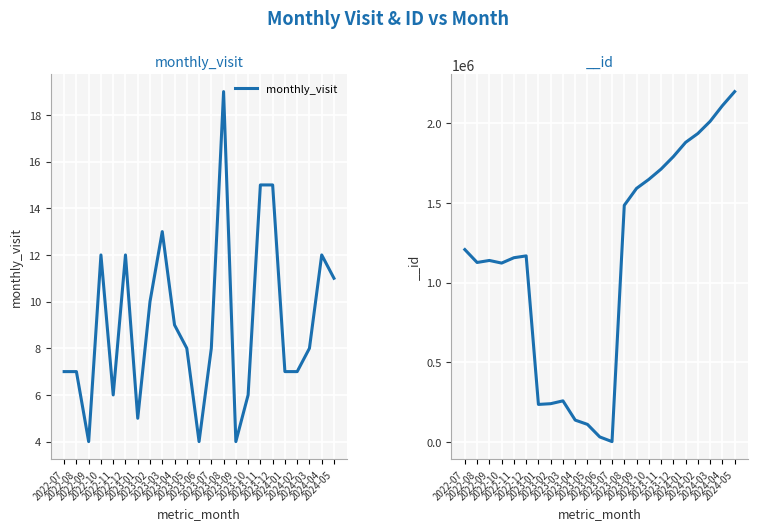

Is it true that the value at 2024-04 is 12?

True